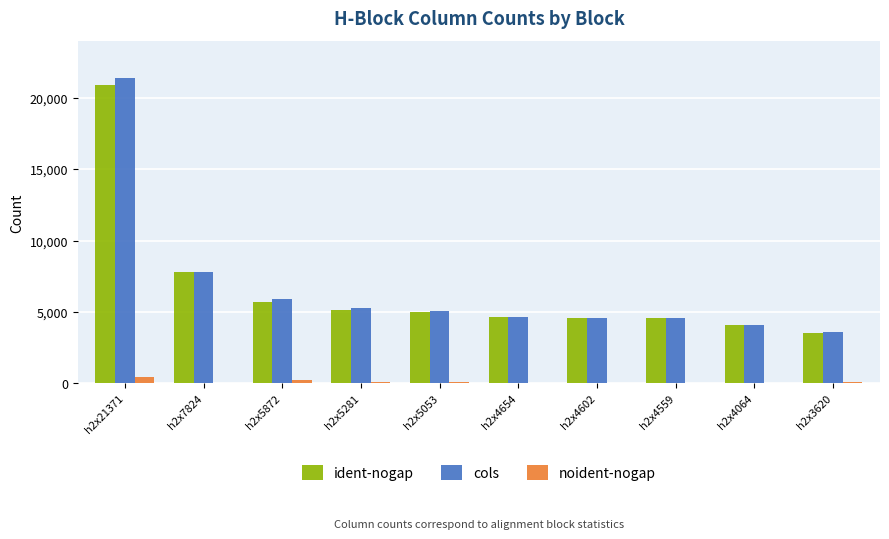

Is it true that ident-nogap equals 3032 at h2x5281?

False